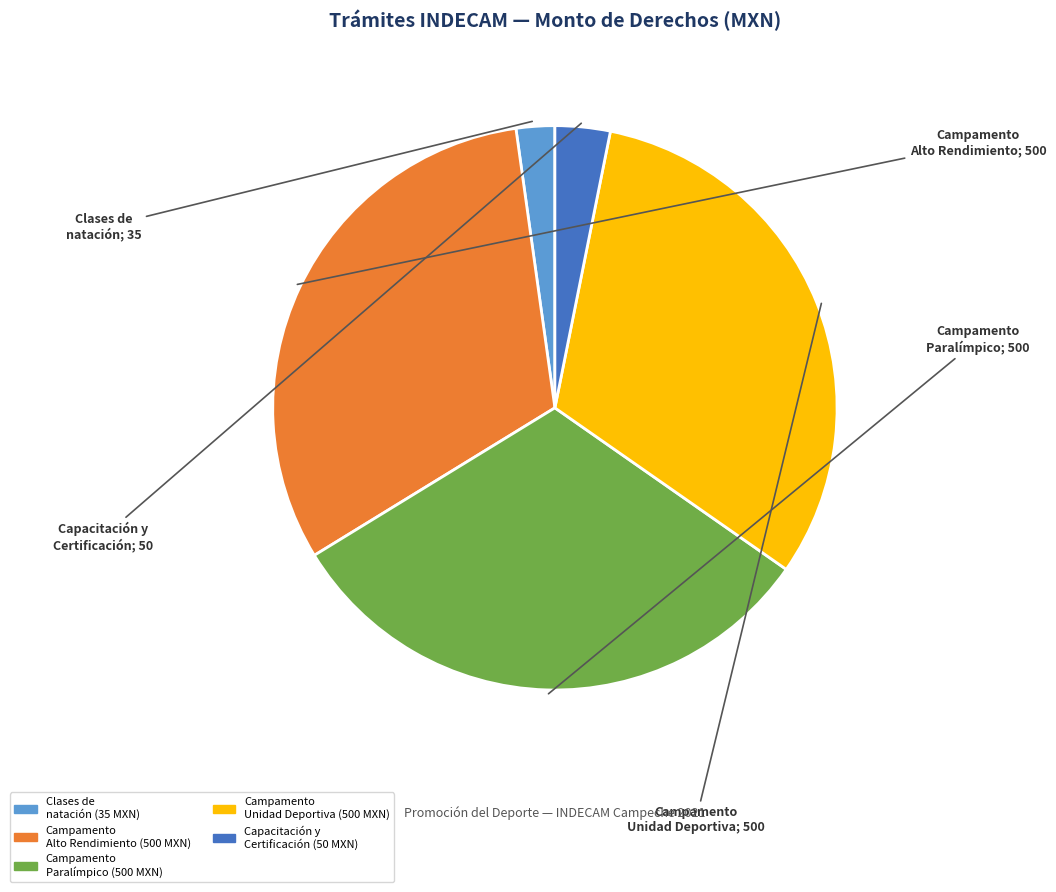

How many segments does this pie chart have?

5